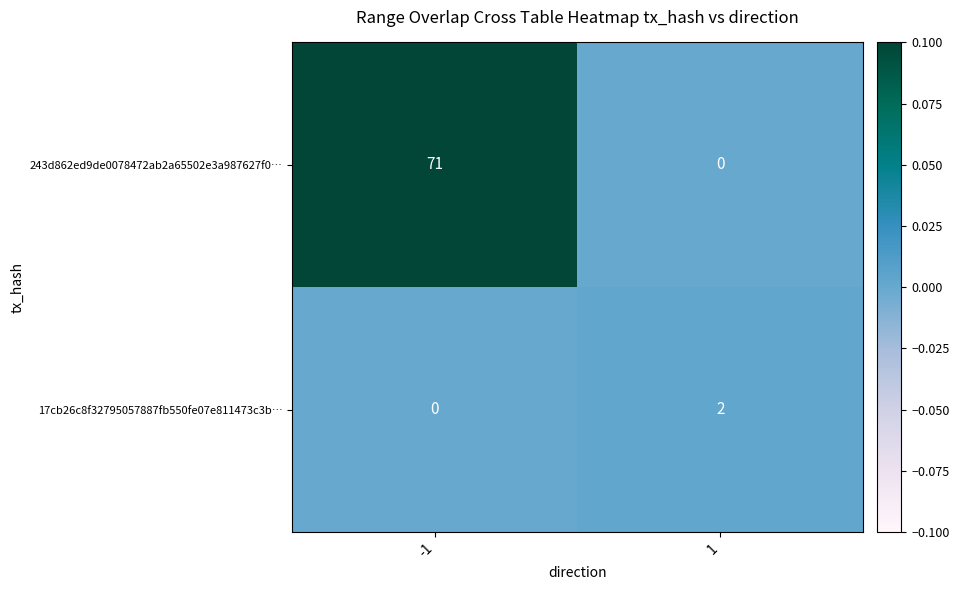

Which series has the largest range (max minus min)?

243d862ed9de0078472ab2a65502e3a987627f0…